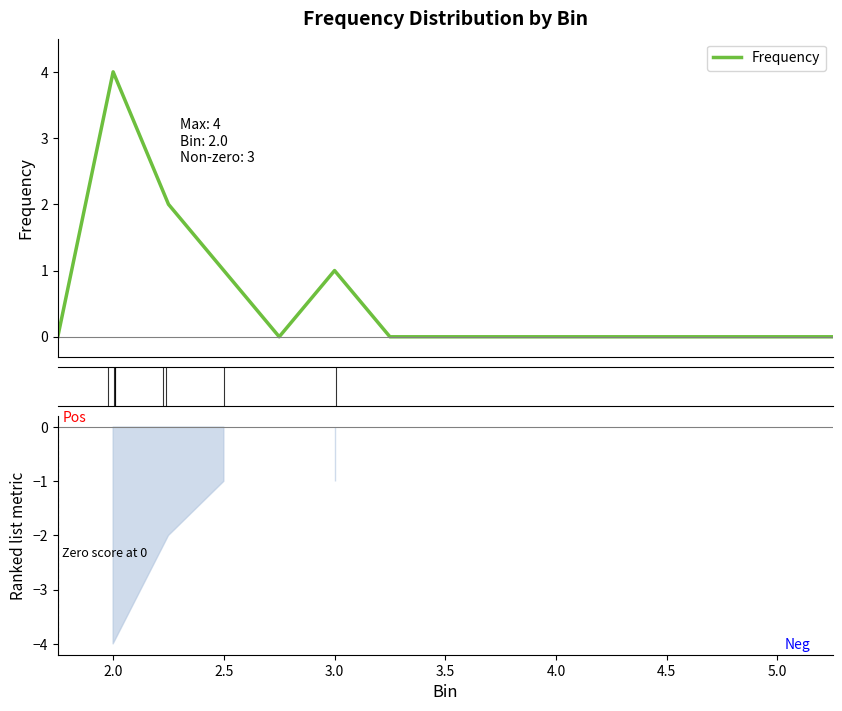

What is the sum of all values?

8